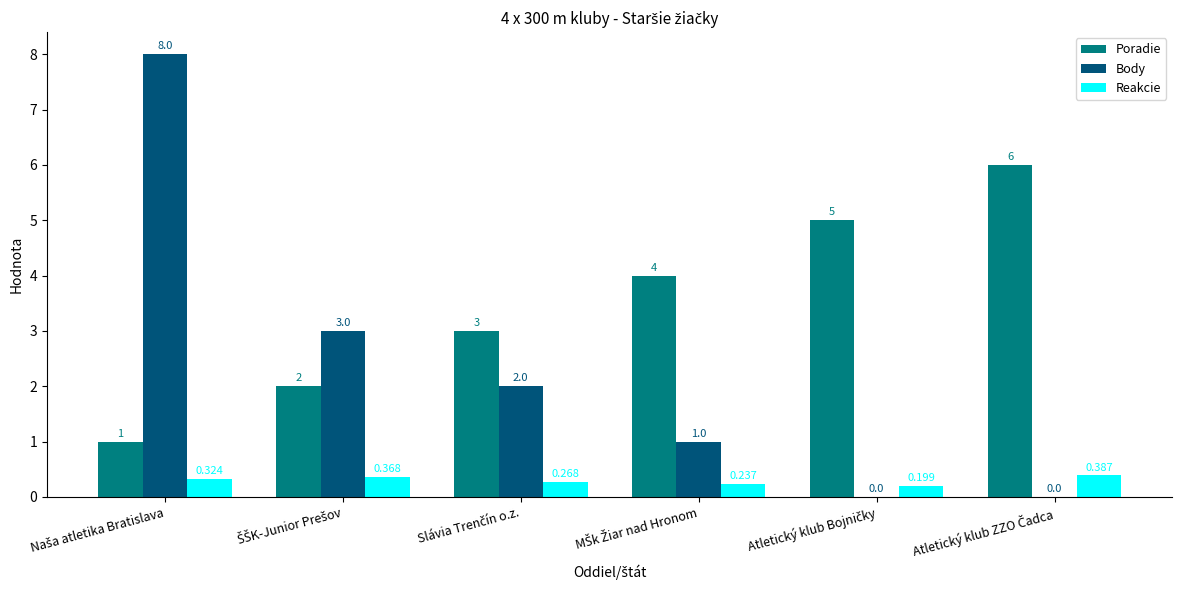

Which series has the largest total across all categories?

Poradie